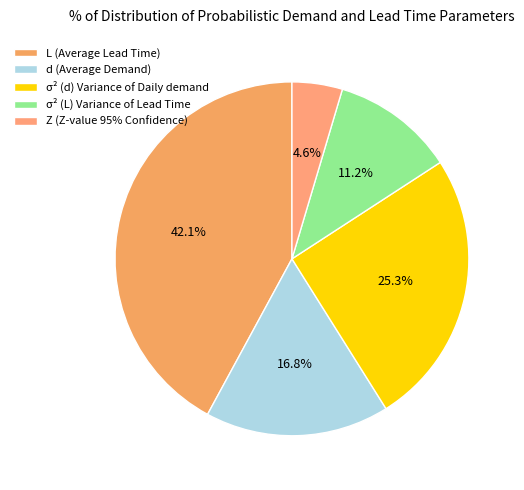

Does L (Average Lead Time) account for over 50% of the chart?

No